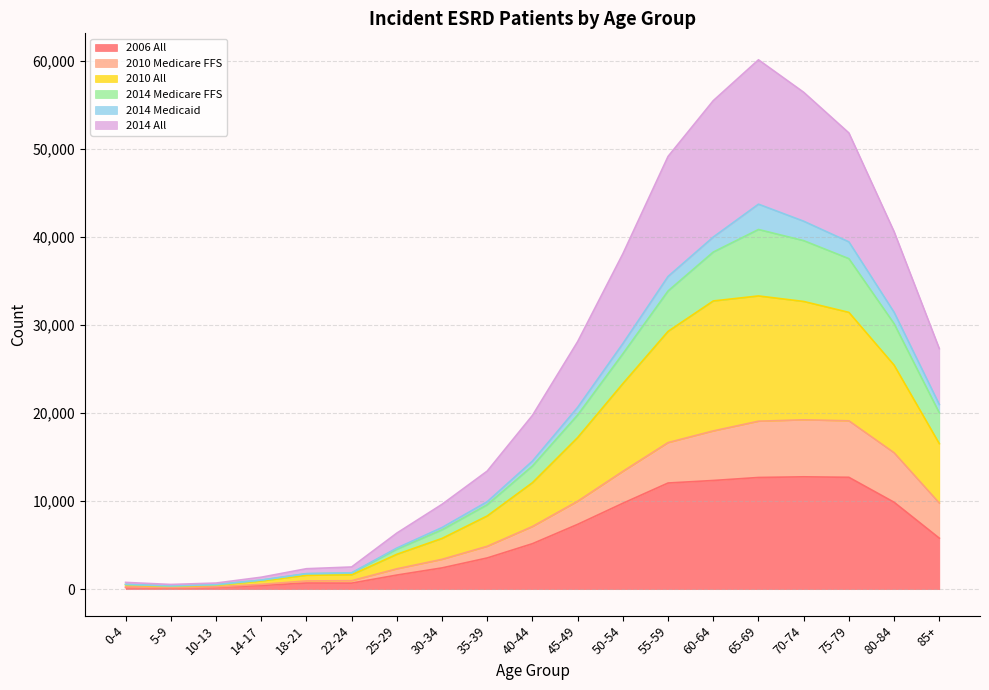

True or false: 2010 Medicare FFS has a value of 6183 at 45-49.

False